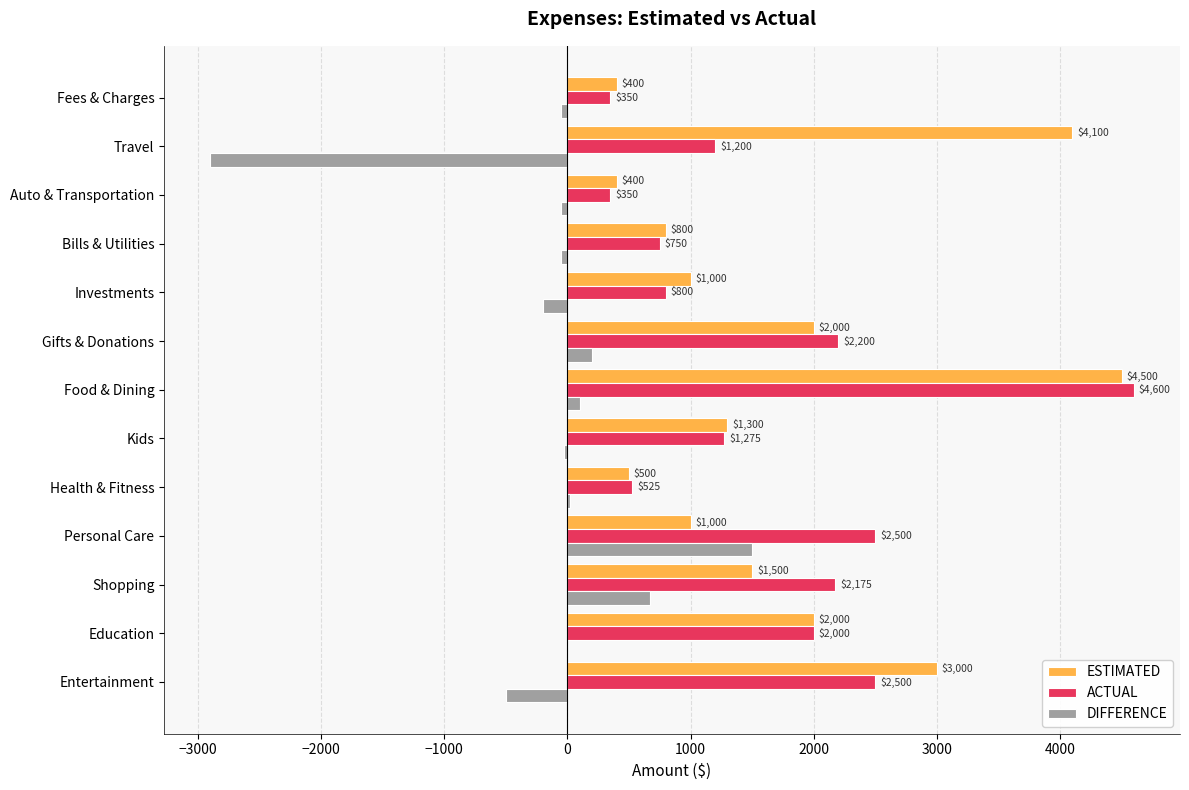

What is the highest value of the ACTUAL series?

4600